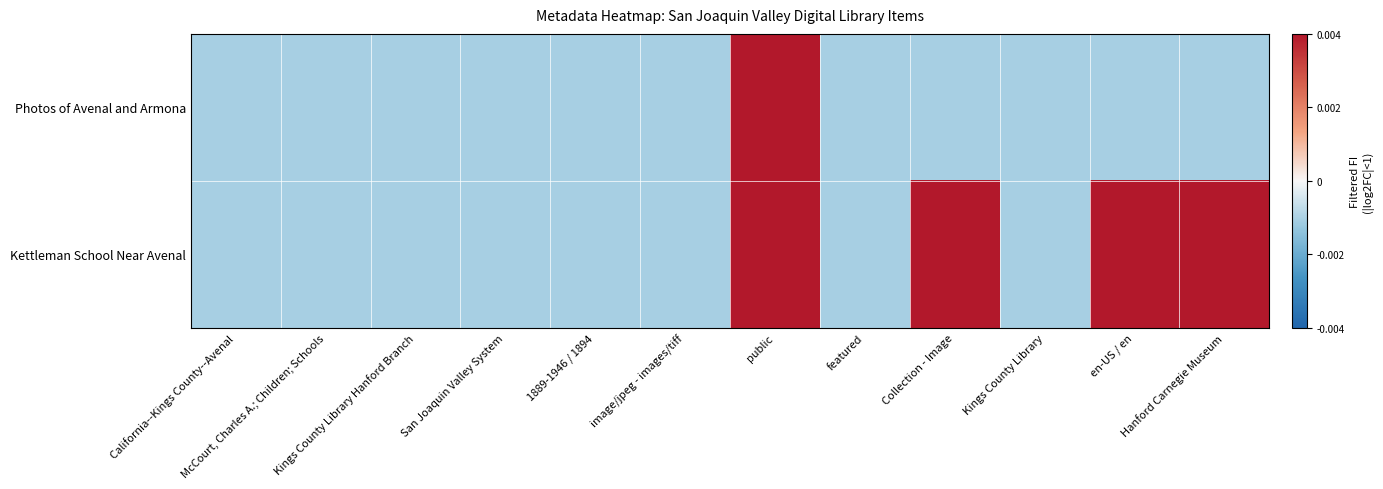

Which series has the largest total across all categories?

Kettleman School Near Avenal